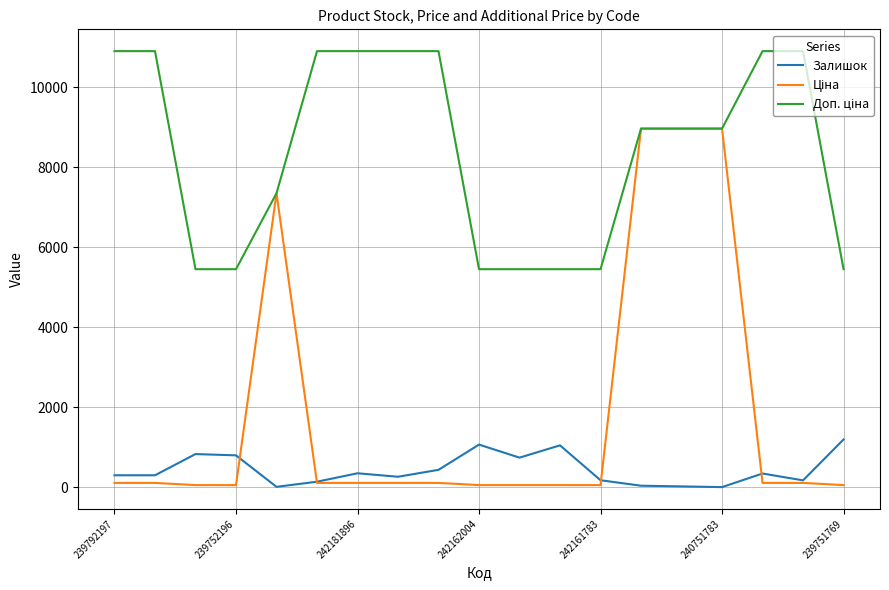

What is the highest value of the Залишок series?

1195.0